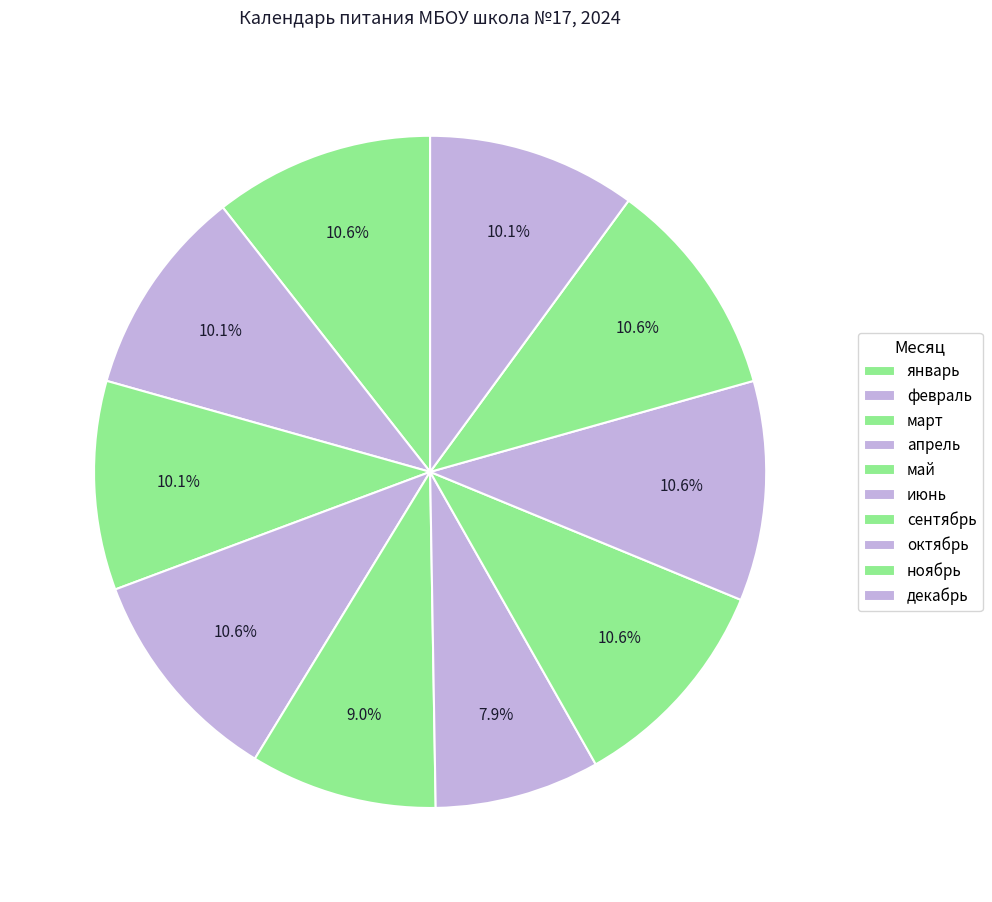

Count the number of slices in the pie.

10